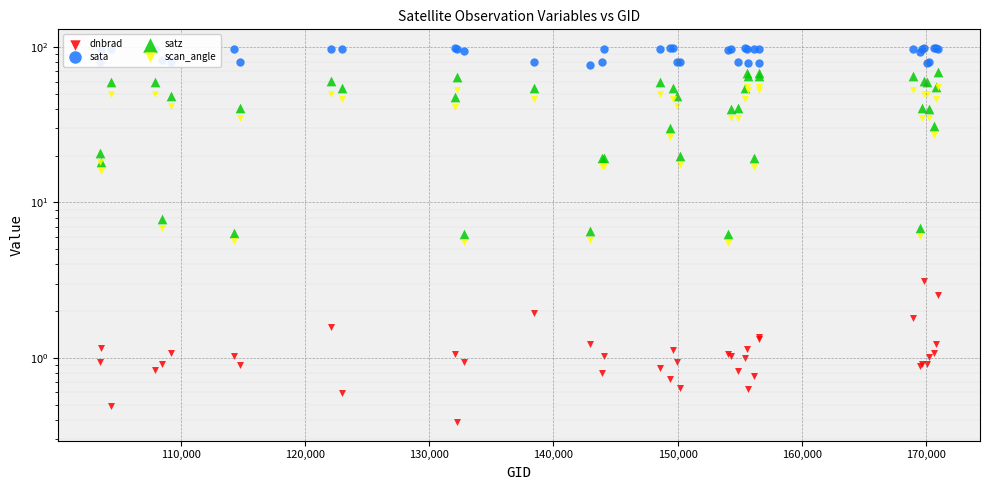

At how many categories does at least one series exceed 58?

40